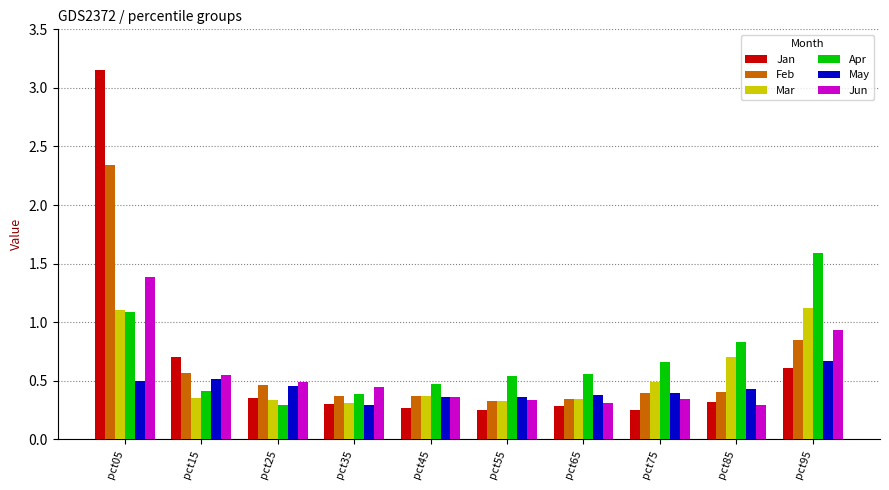

What is the sum of the Feb values at pct45 and pct85?

0.8